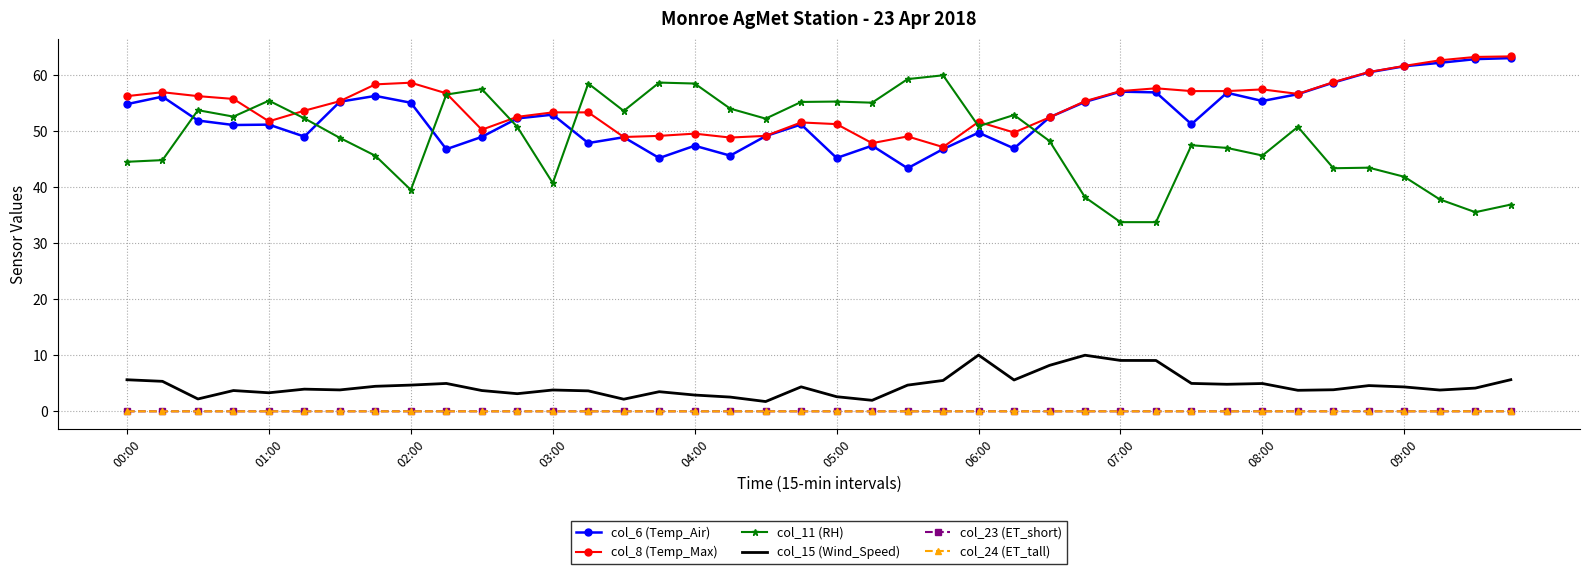

True or false: col_15 (Wind_Speed) and col_11 (RH) cross at least once.

False